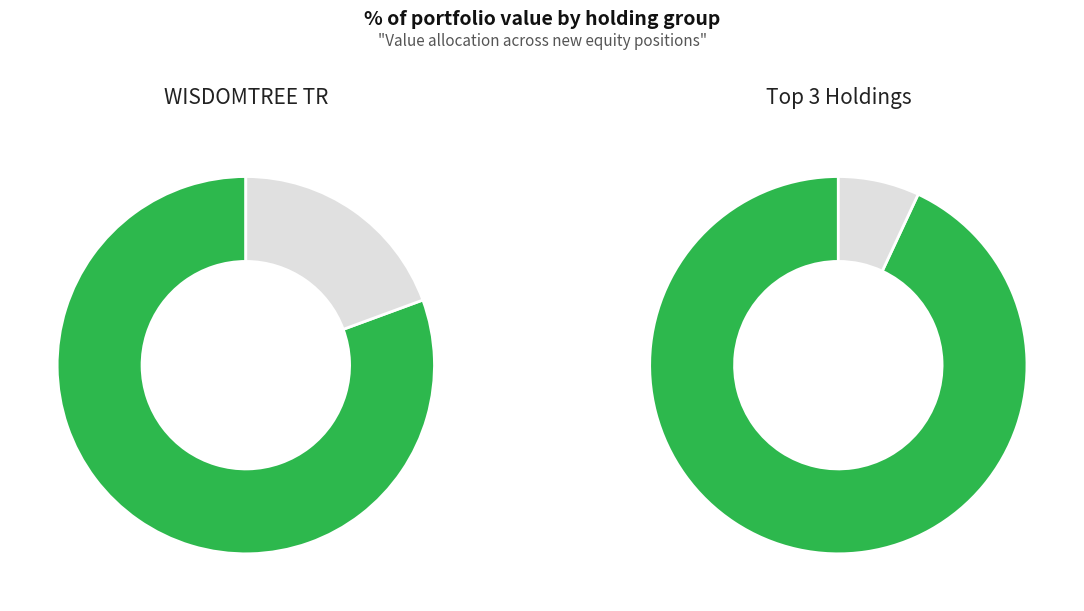

The DUKE ENERGY CORP NEW slice represents 17% of the pie. True or false?

False